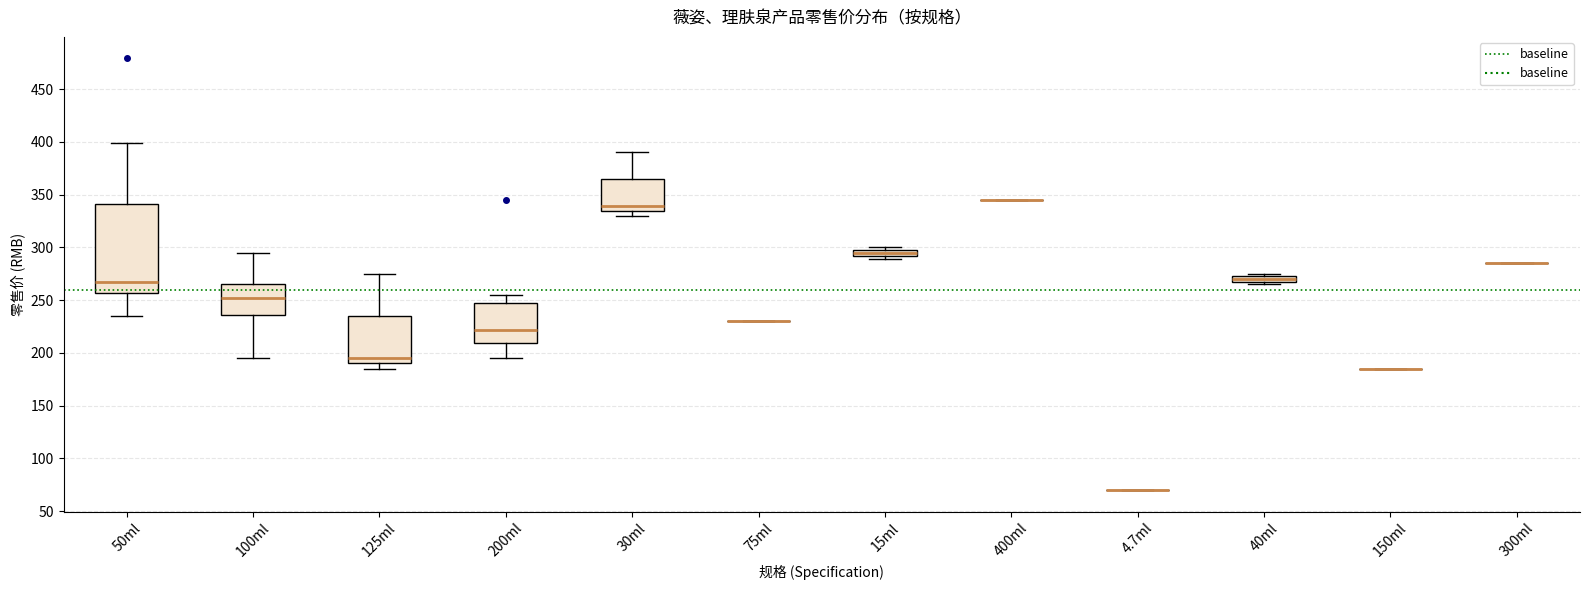

Where is the upper edge of the box for 40ml on the y-axis? The values are not printed on the chart, so give them approximately, as read against the axis.

275